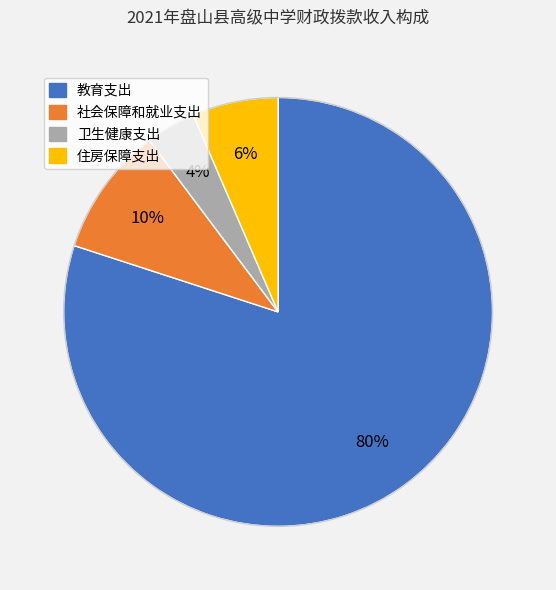

To the nearest percent, what is the average slice percentage?

25%